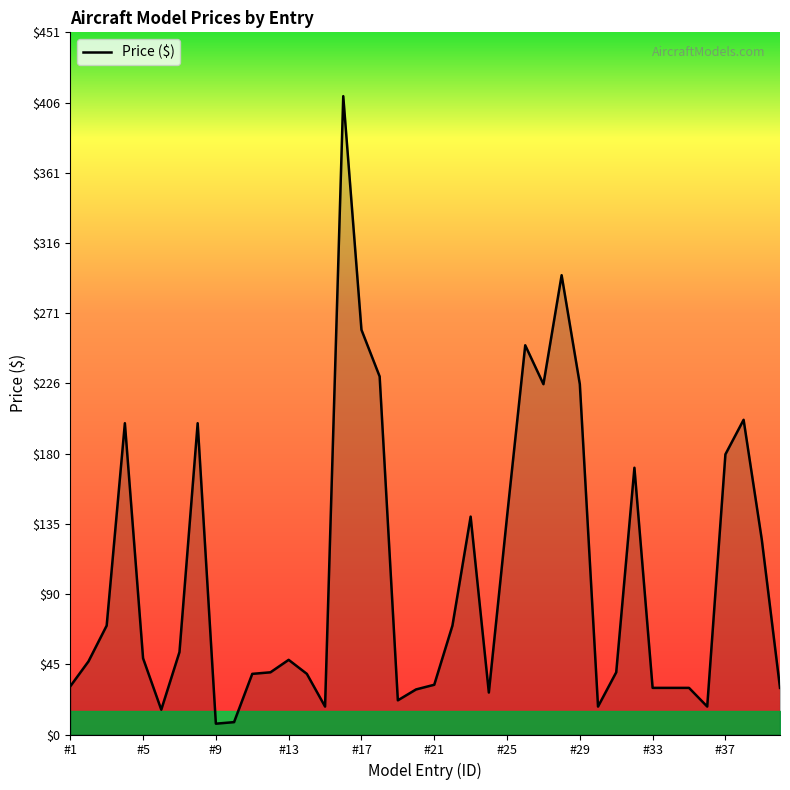

How many lines are shown in the chart?

1